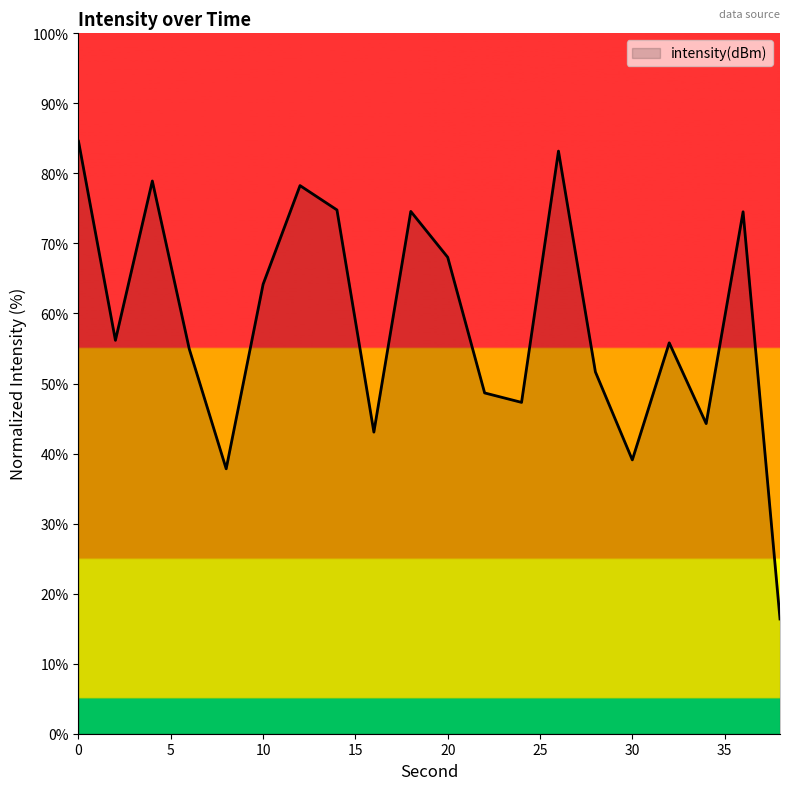

What is the greatest value displayed?

84.6